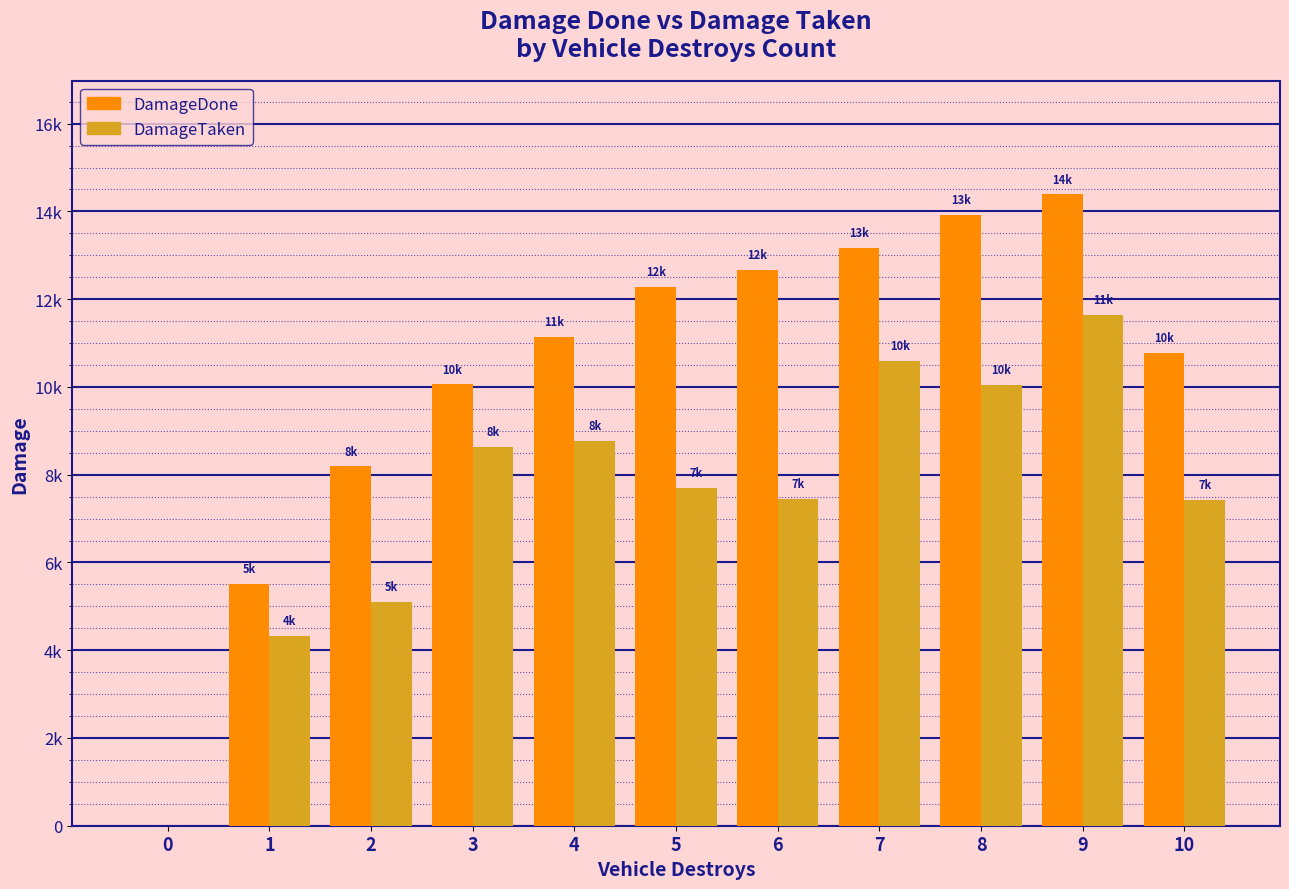

What is the total value across all series at 1?

9828